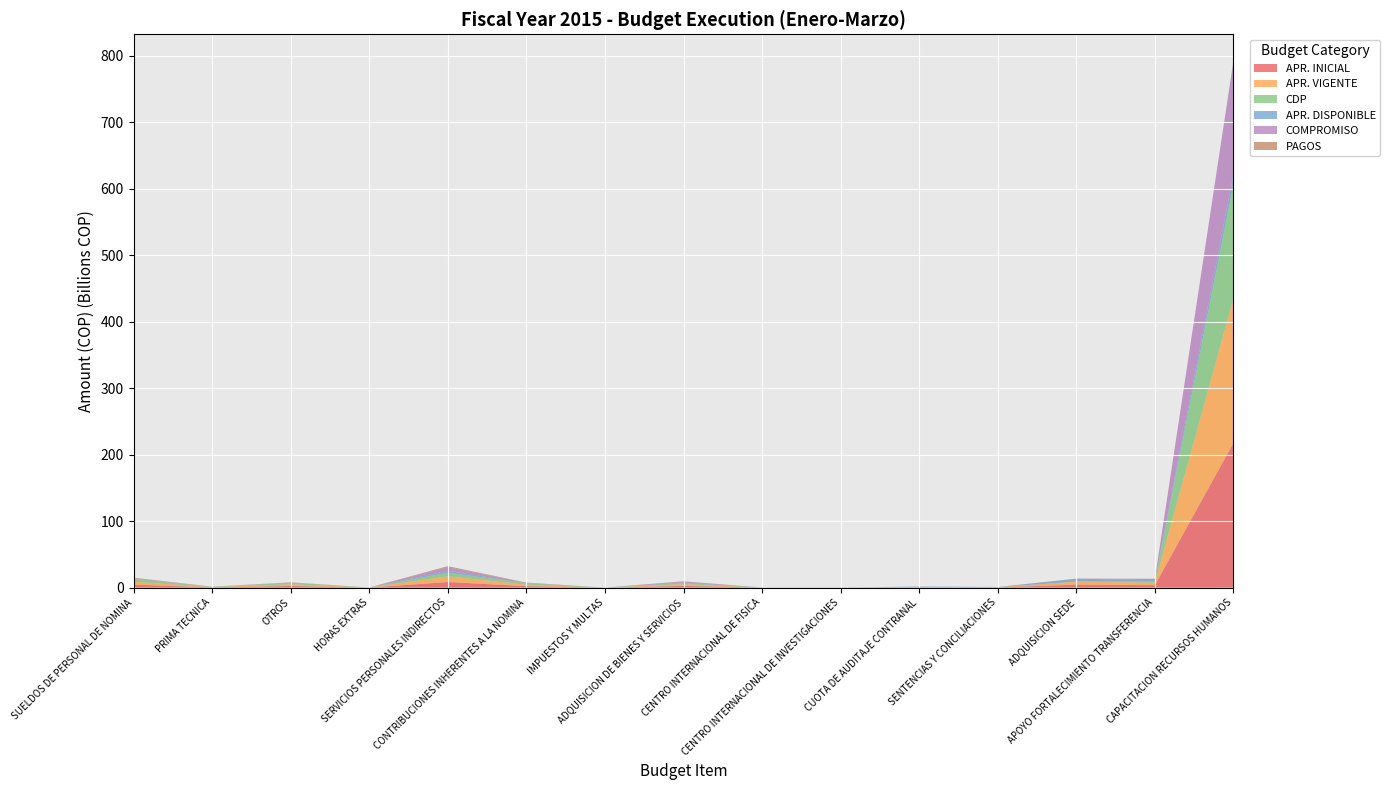

Reading right to left, list all the values displayed in this chart.

APR. INICIAL: 217742343698	3747497427	4542000000	339700000	568000000	69000000	62000000	2596600000	35000000	2228000000	8483400000	72000000	2492000000	442000000	4437000000
APR. VIGENTE: 217742343698	3747497427	4542000000	339700000	568000000	69000000	62000000	2591472200	40127800	2228000000	8483400000	72000000	2492000000	442000000	4437000000
CDP: 171096077862	2540240000	105575000	0	0	0	0	1620582823	0	2228000000	5450269695	72000000	2492000000	442000000	4437000000
APR. DISPONIBLE: 15254833823	1207257427	4436425000	339700000	568000000	69000000	62000000	970889376	40127800	0	3033130305	0	0	0	0
COMPROMISO: 171096077862	2135000000	0	0	0	0	0	1426904738	0	451638439	5284944972	13665920	274945260	84316965	830618145
PAGOS: 0	0	0	0	0	0	0	365884376	0	451638439	1564507457	13665920	274945260	84316965	830618145